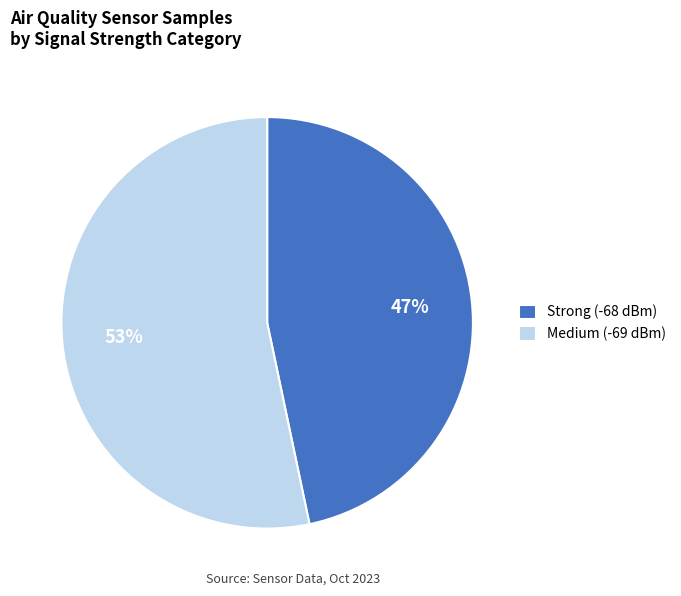

What percentage is the Strong (-68 dBm) slice, to the nearest percent?

47%